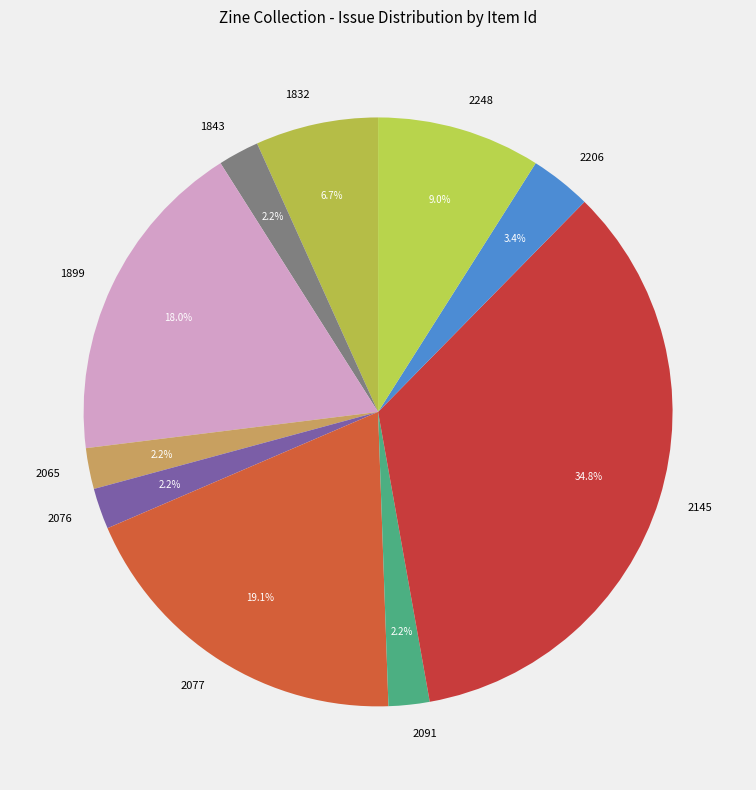

Which slice is the largest?

2145